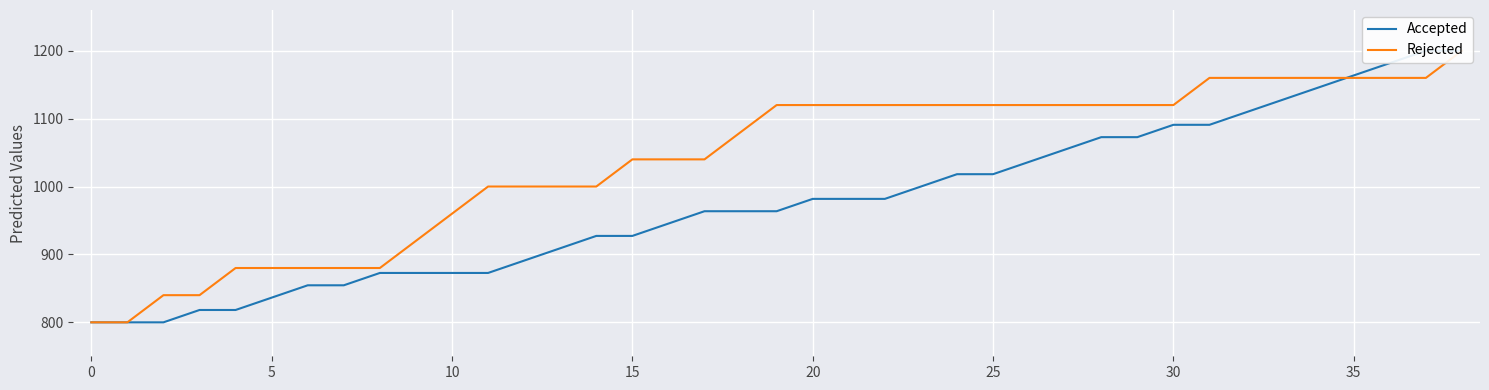

What is the sum of all Accepted values?

38090.9